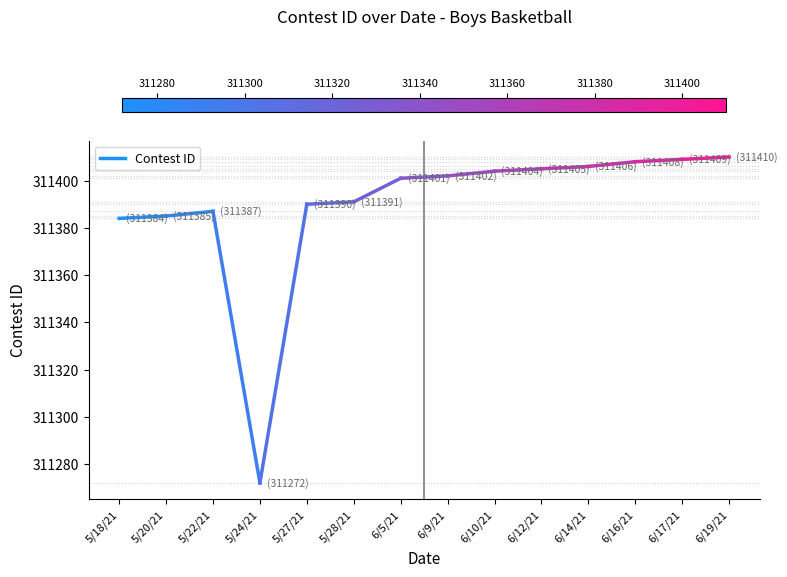

What is the change in value from 5/18/21 to 5/20/21?

+1